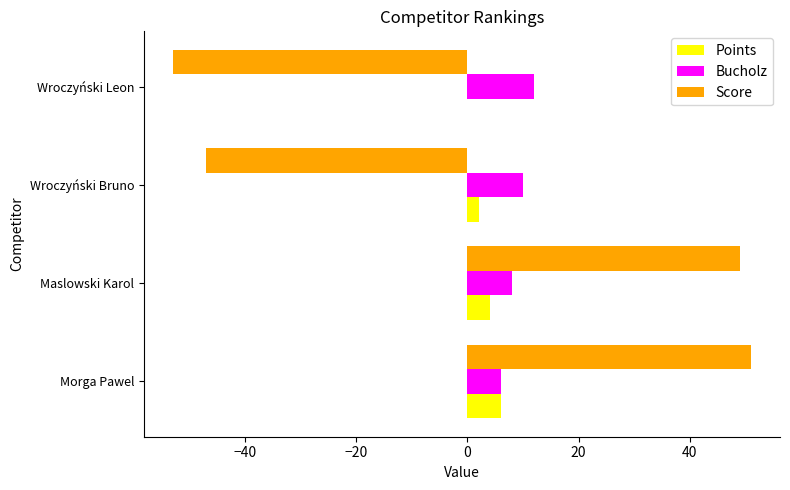

What is the total value across all series at Wroczyński Leon?

-41